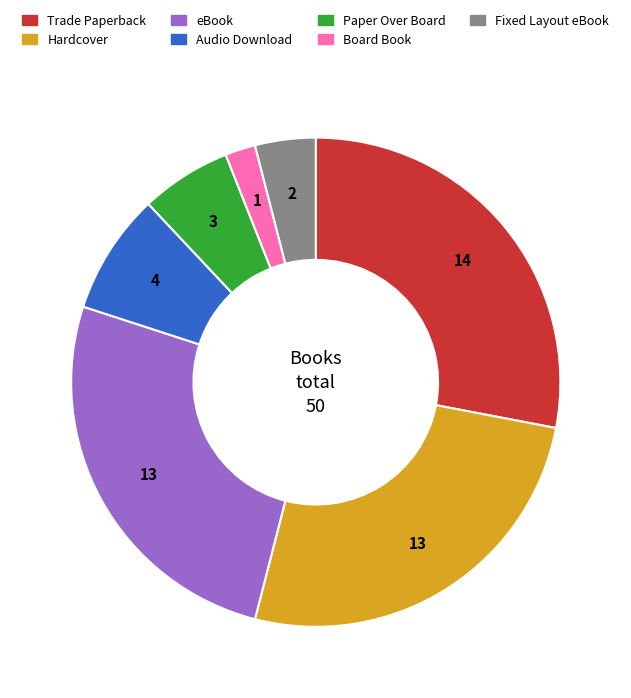

Approximately how many times larger is the value at Audio Download compared to Trade Paperback?

0.3